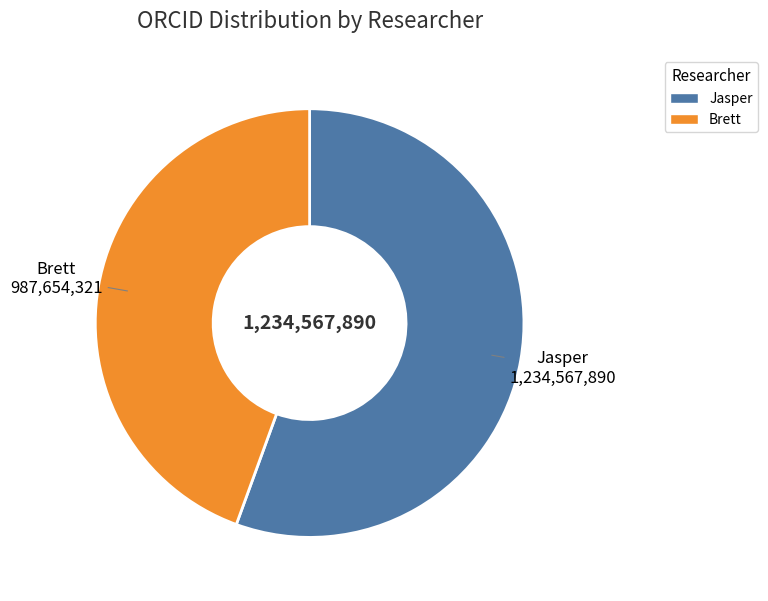

Does Brett account for over 50% of the chart?

No